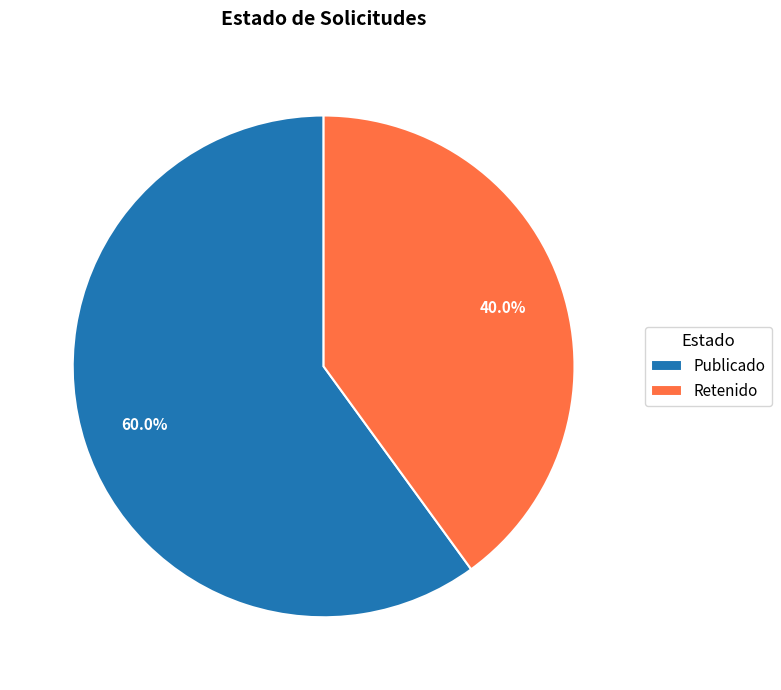

Is the sum of Retenido and Publicado greater than half?

Yes